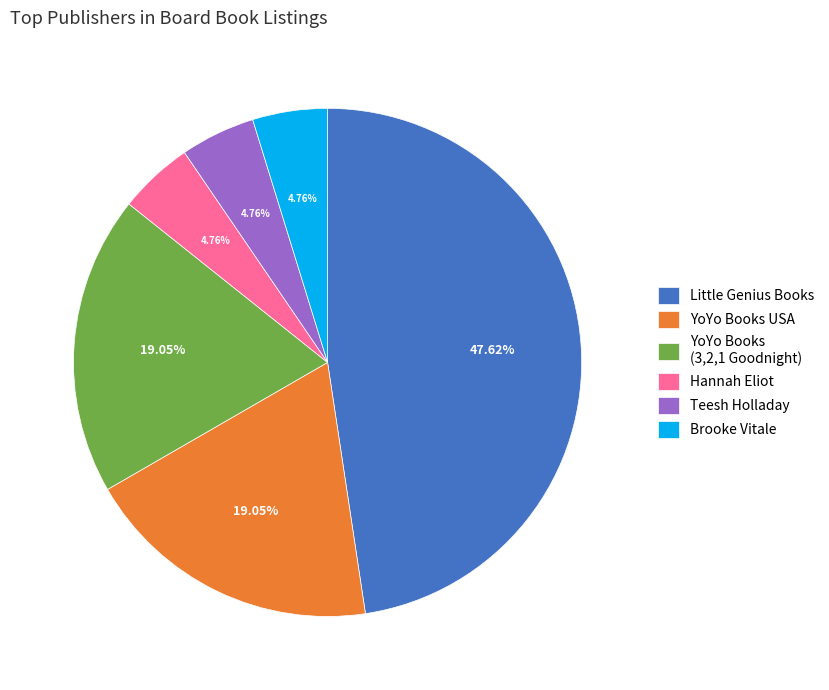

Is the sum of Little Genius Books and Hannah Eliot greater than half?

Yes